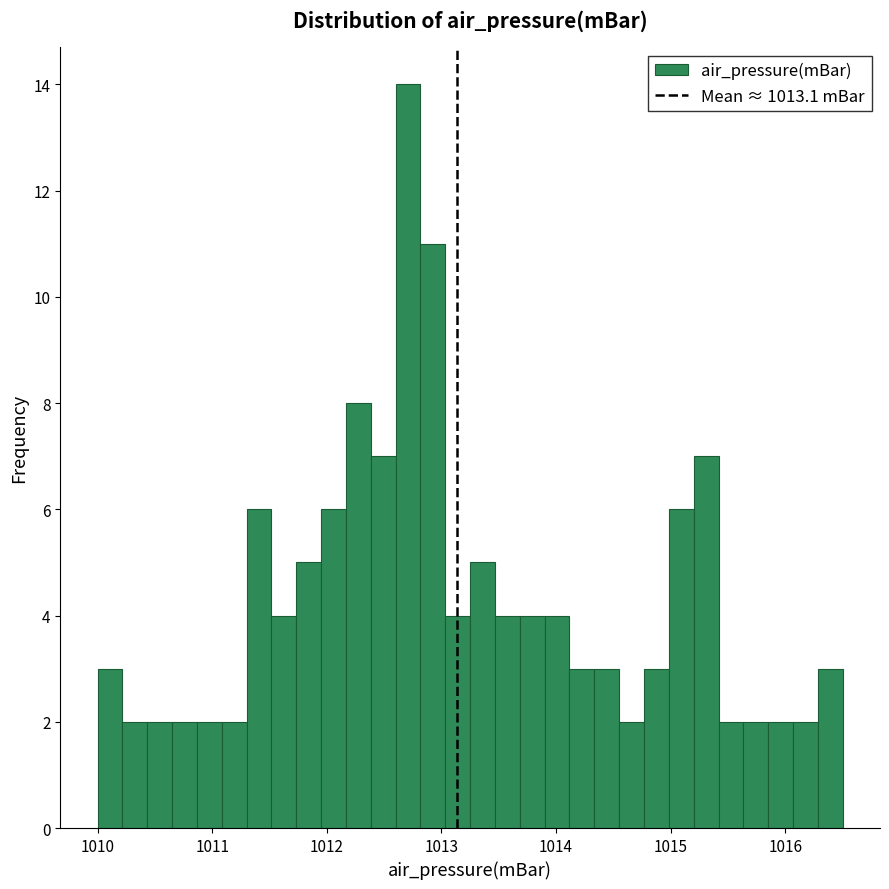

Around what value on the x-axis is the tallest bar? Give the approximate position of its centre, as read against the axis.

1012.7